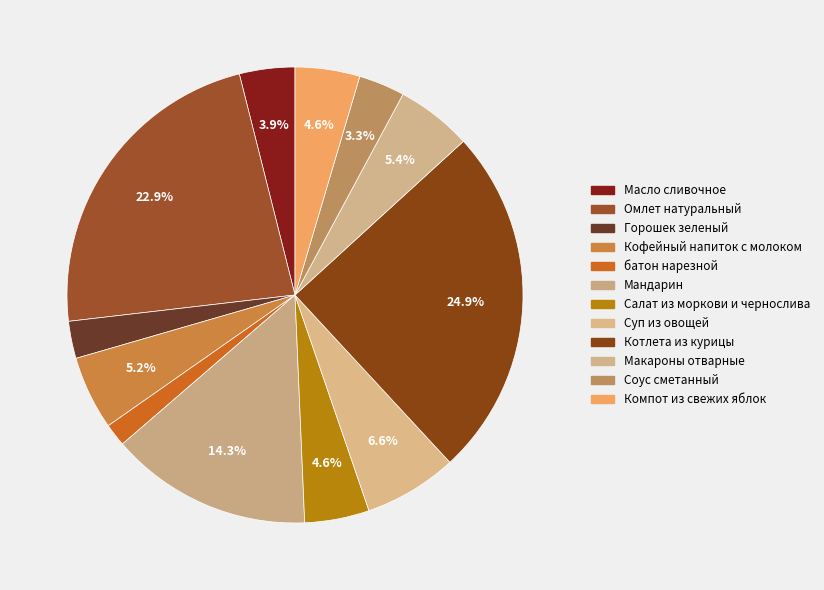

How many slices are in this pie chart?

12